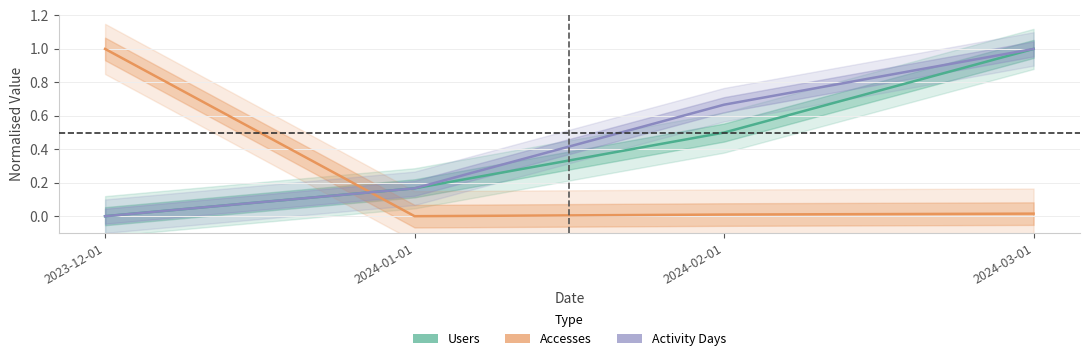

Rank the series by their maximum value, from lowest to highest.

Users, Accesses, Activity Days